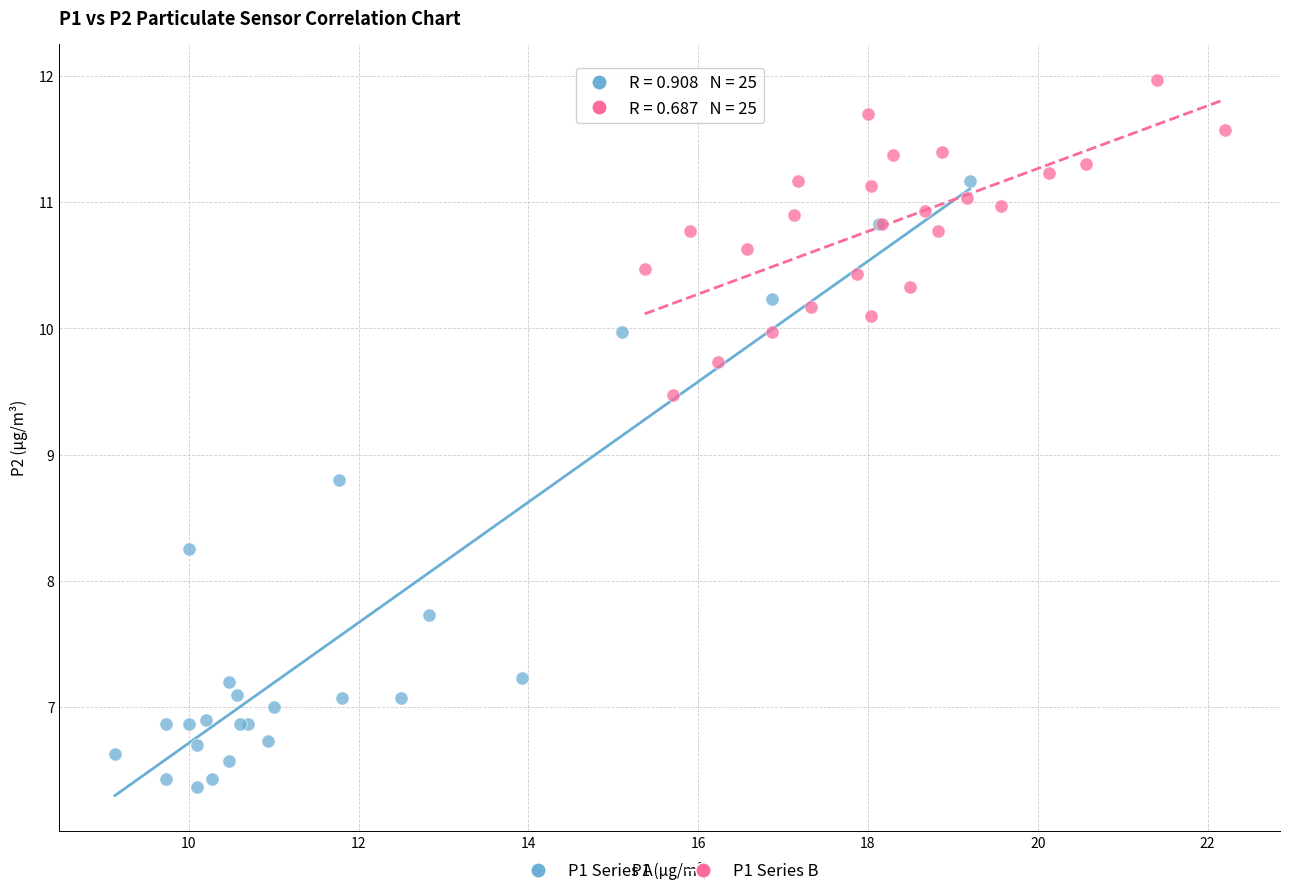

Which series has the widest spread of Y values?

P1 Series A